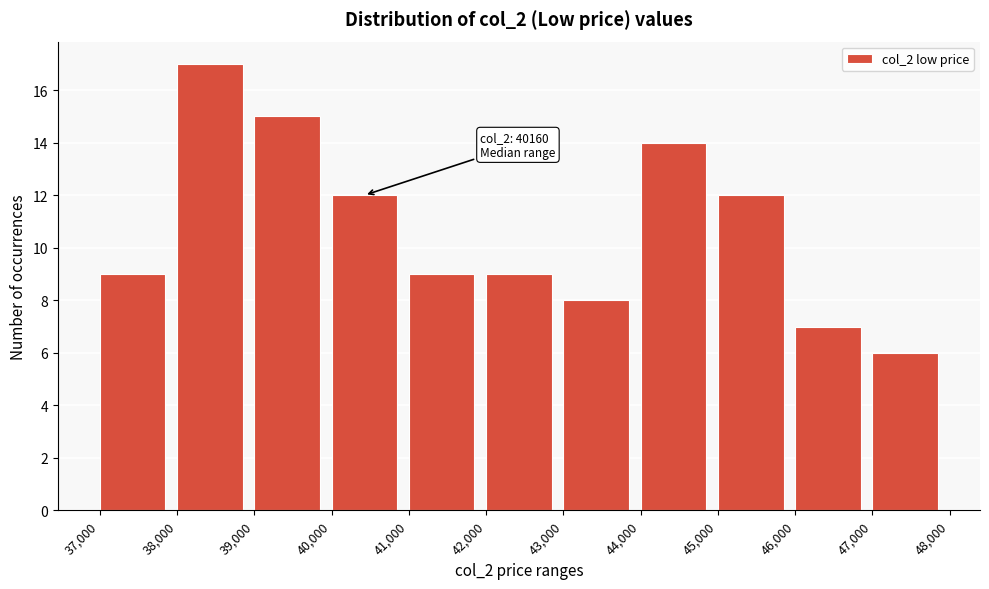

Over which range of the x-axis is the bar tallest?

38,000 to 39,000